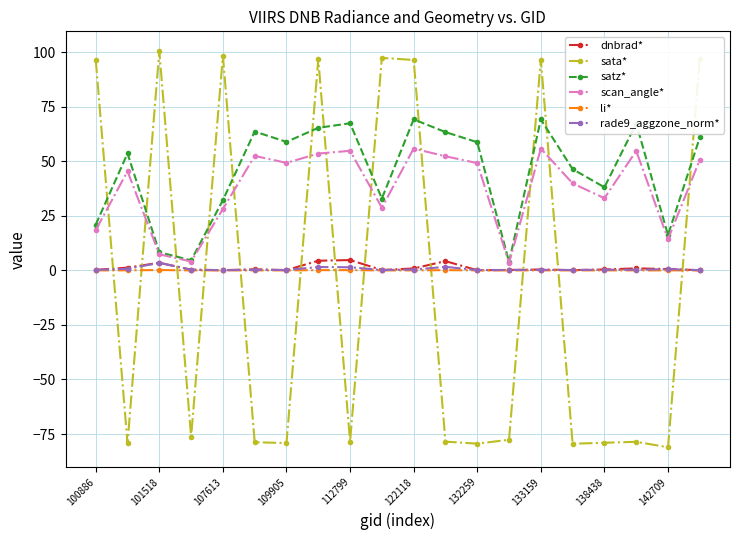

What is the lowest value of the satz* series?

3.9